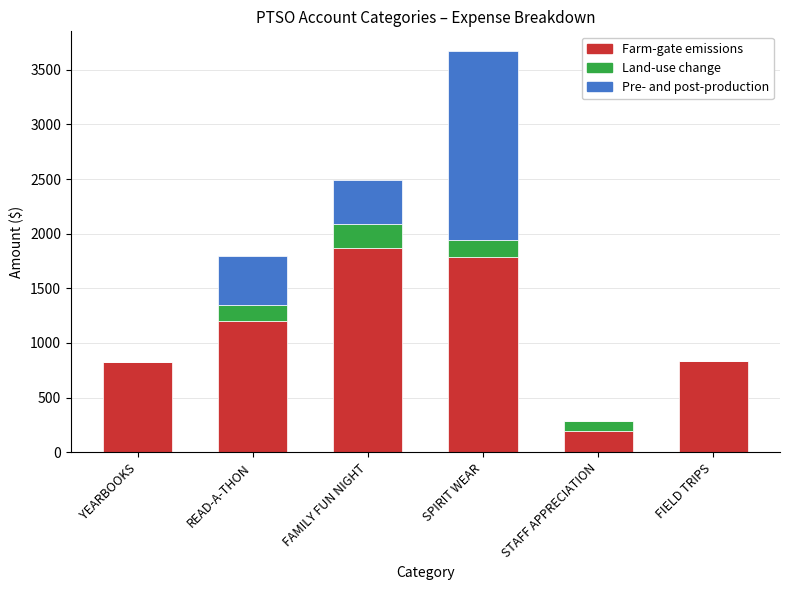

The value of Farm-gate emissions at FAMILY FUN NIGHT is 1865.6. True or false?

True